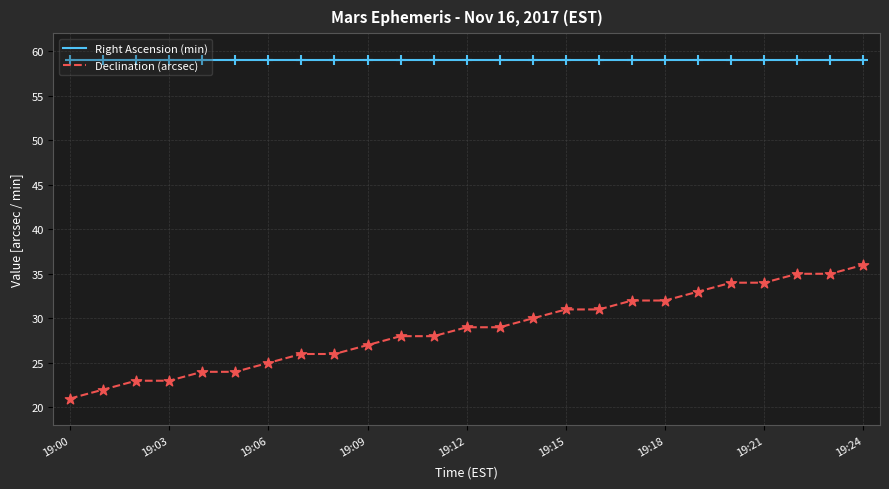

Which series has the largest total across all categories?

Right Ascension (min)